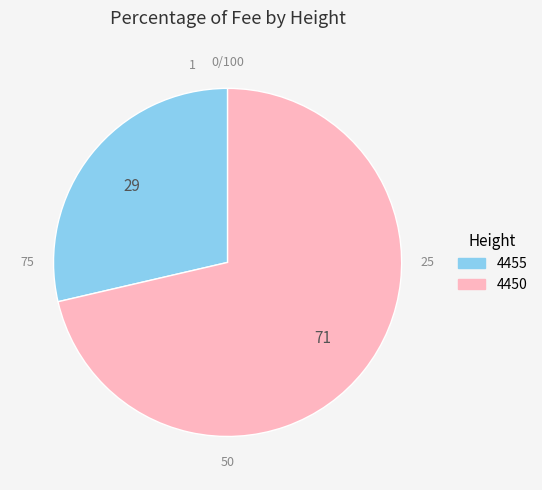

True or false: 4455 accounts for 29% of the total.

True